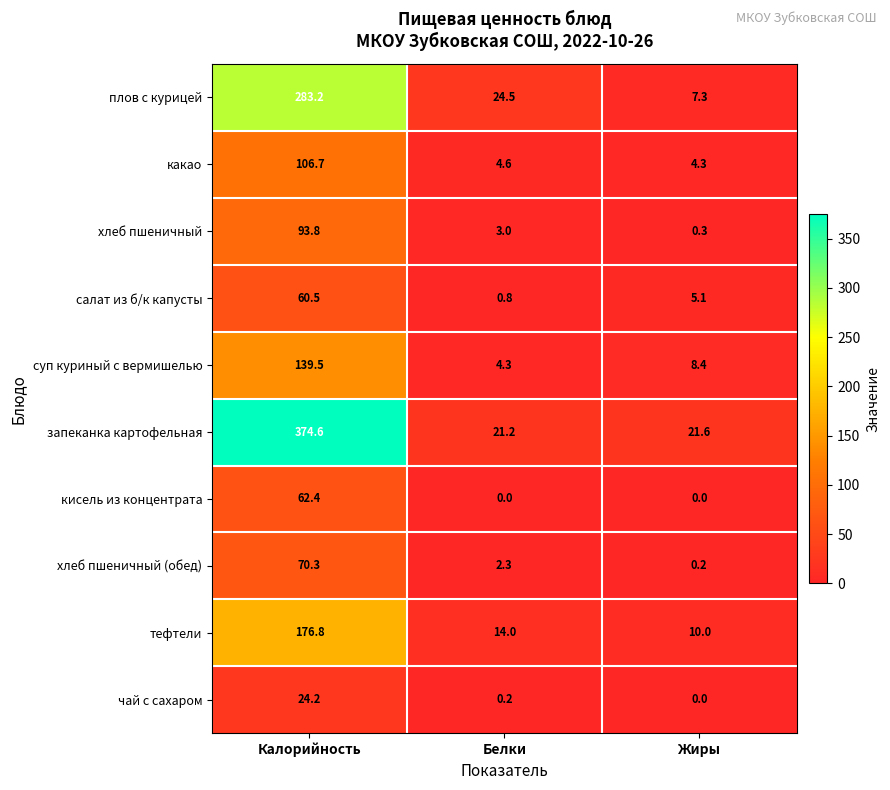

At which label does суп куриный с вермишелью first exceed 8?

Калорийность